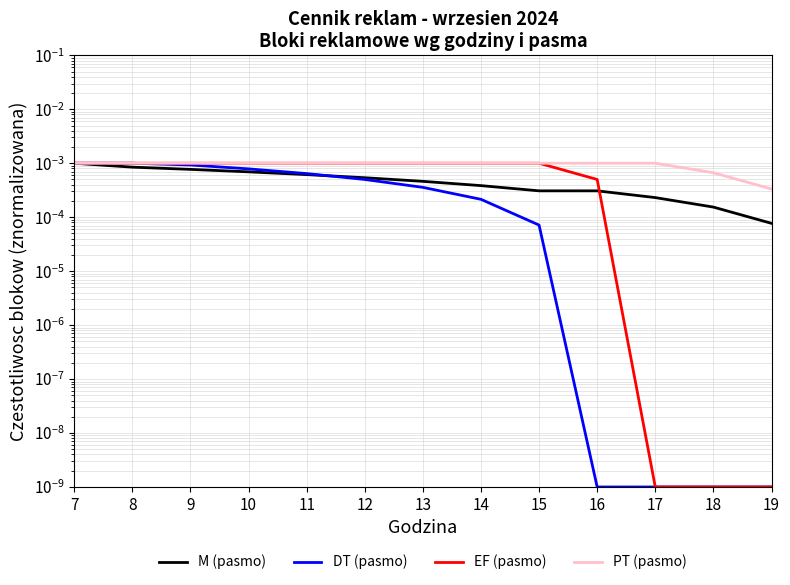

The value of EF (pasmo) at 16 is 0.0. True or false?

True